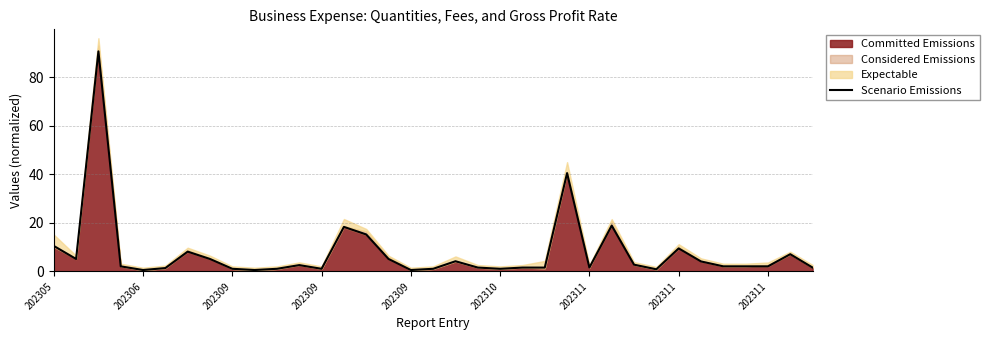

What is the smallest value displayed?

0.6